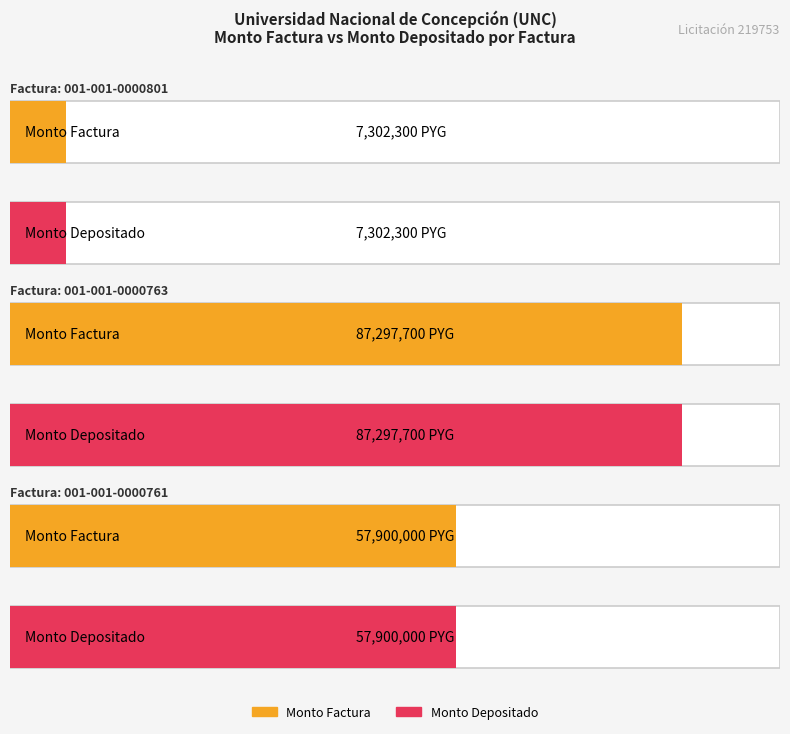

Which series has the largest total across all categories?

monto_factura